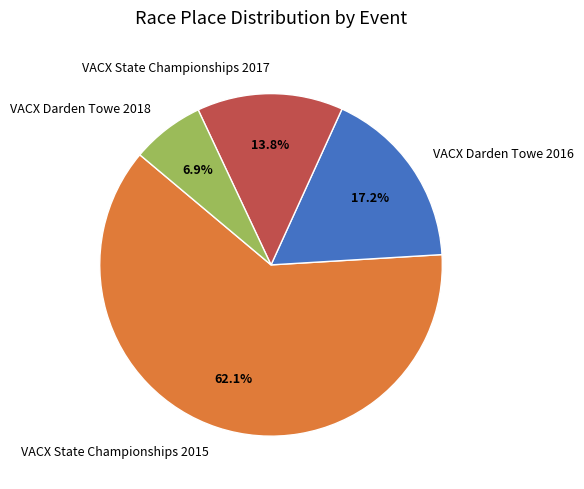

To the nearest percent, what percentage of the pie is VACX Darden Towe 2016?

17%